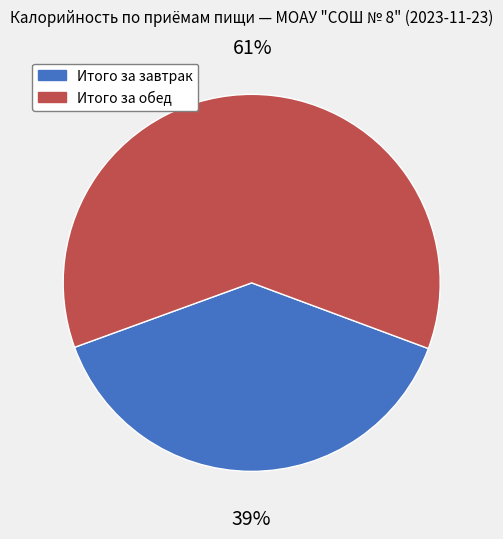

The Итого за завтрак slice represents 29% of the pie. True or false?

False